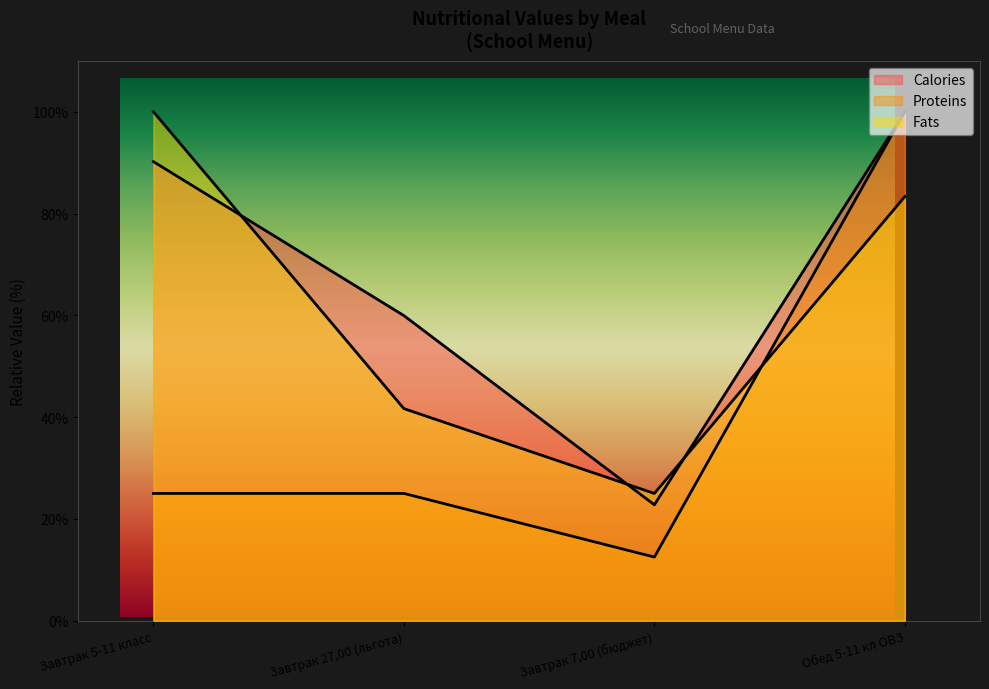

Between Завтрак 27,00 (льгота) and Завтрак 5-11 класс, which is larger?

Завтрак 5-11 класс